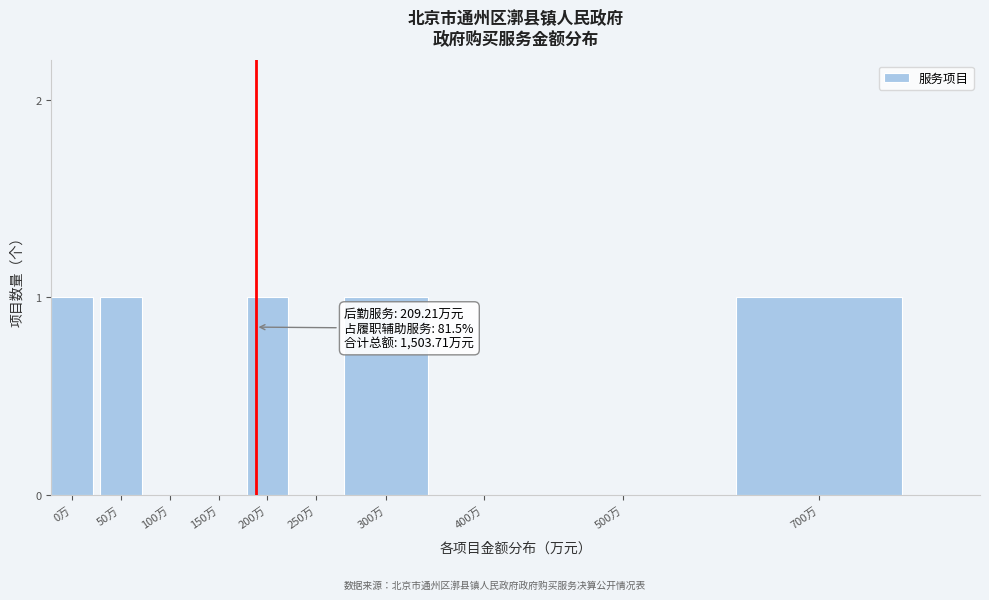

Reading right to left, what are all the values shown in this chart?

700万=1	500万=0	400万=0	300万=1	250万=0	200万=1	150万=0	100万=0	50万=1	0万=1